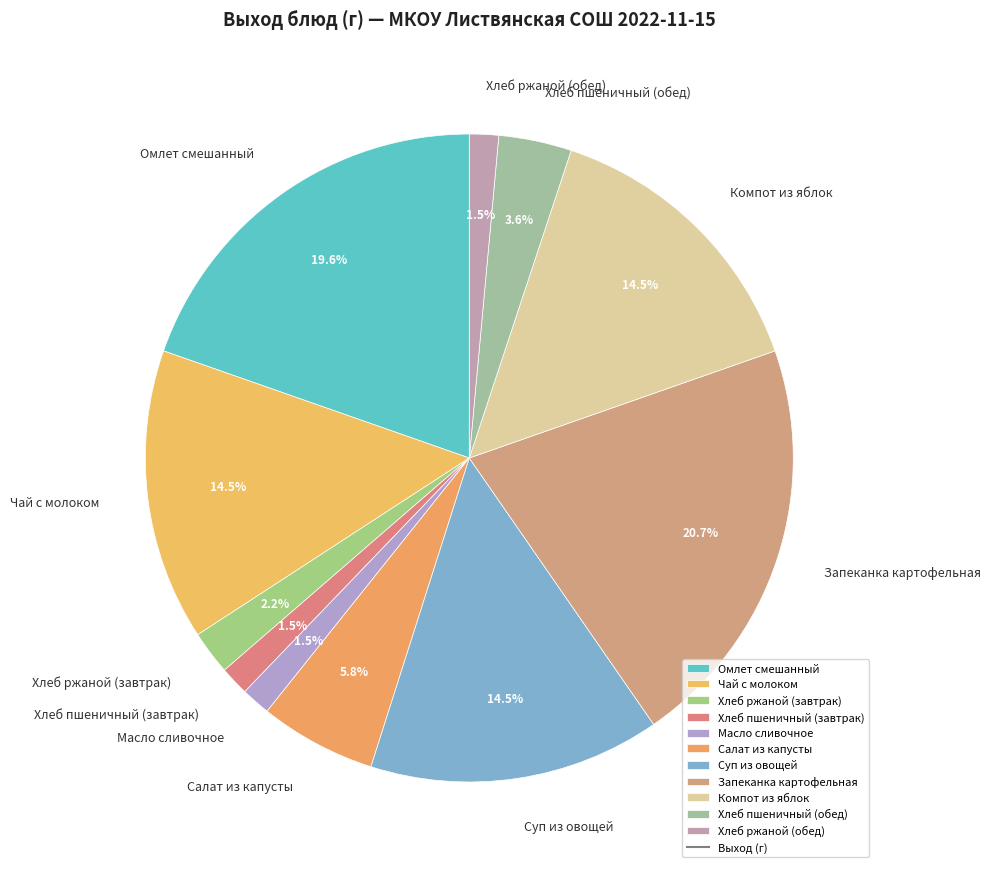

What is the ratio of the value at Хлеб ржаной (завтрак) to the value at Хлеб пшеничный (завтрак)?

1.5